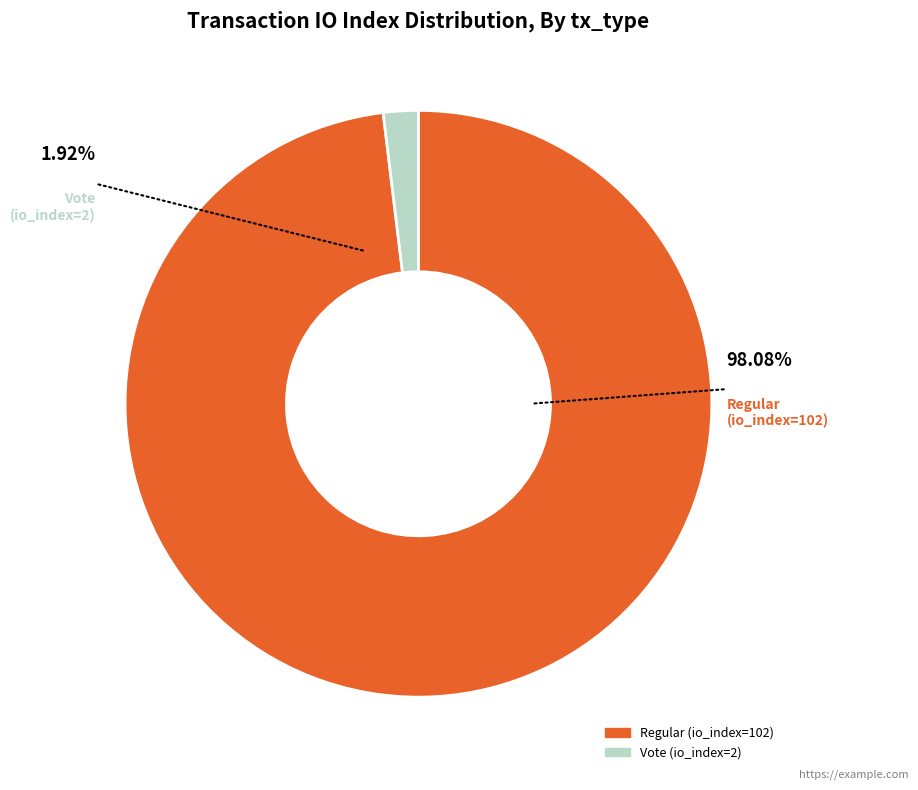

To the nearest percent, what portion does Regular (io_index=102) represent?

98%